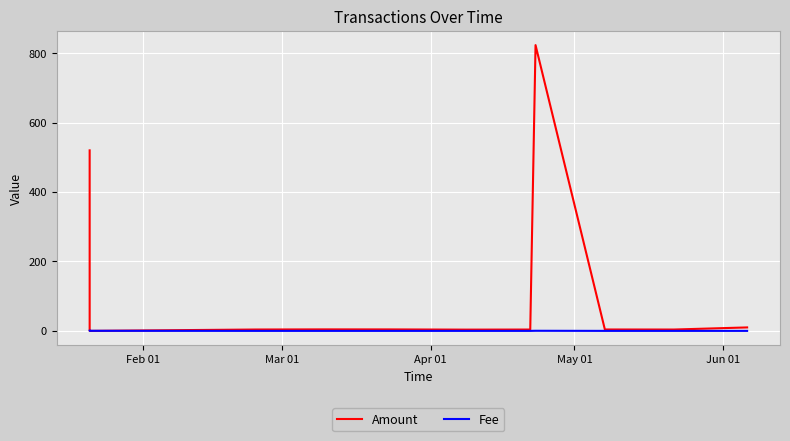

What are all the series names shown in the legend?

Amount, Fee